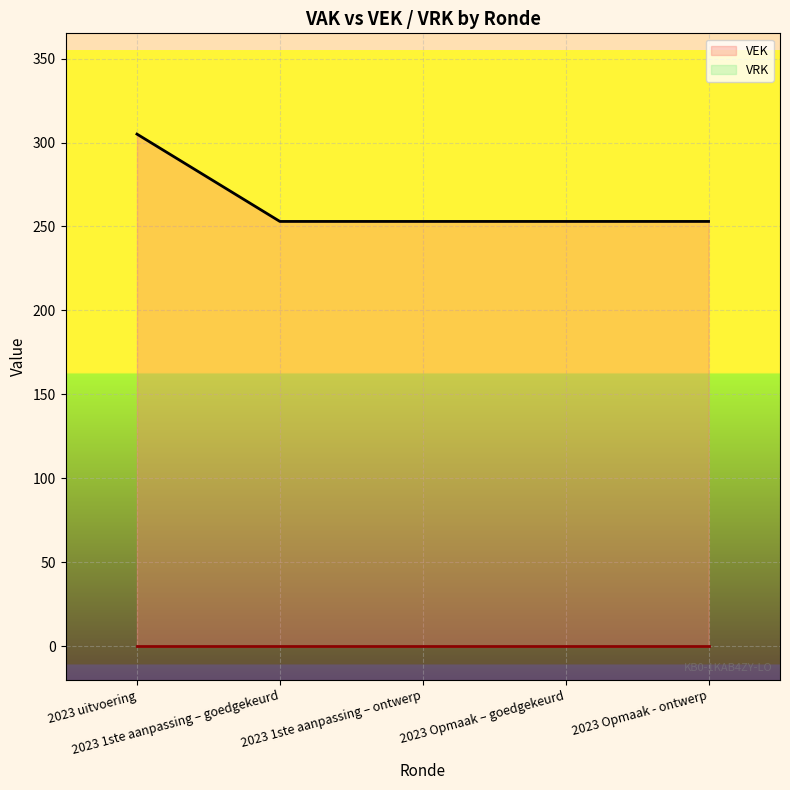

What value does the data have at 2023 Opmaak - ontwerp, to the nearest 10?

250